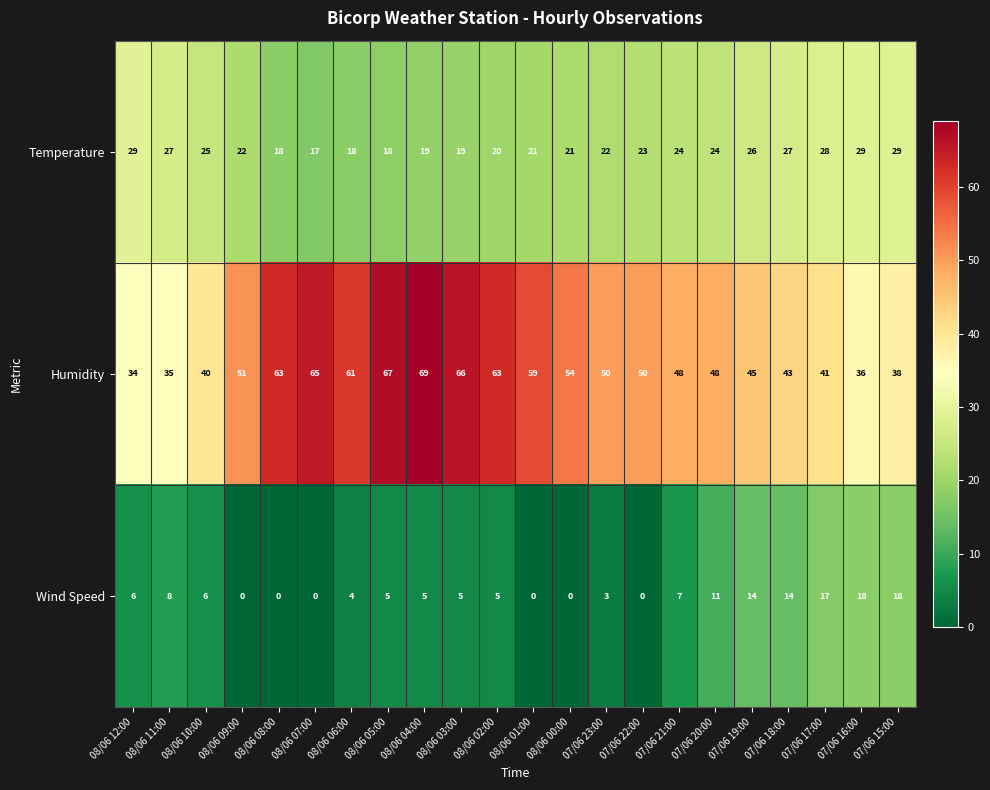

At which label is Wind Speed closest to 9?

08/06 11:00